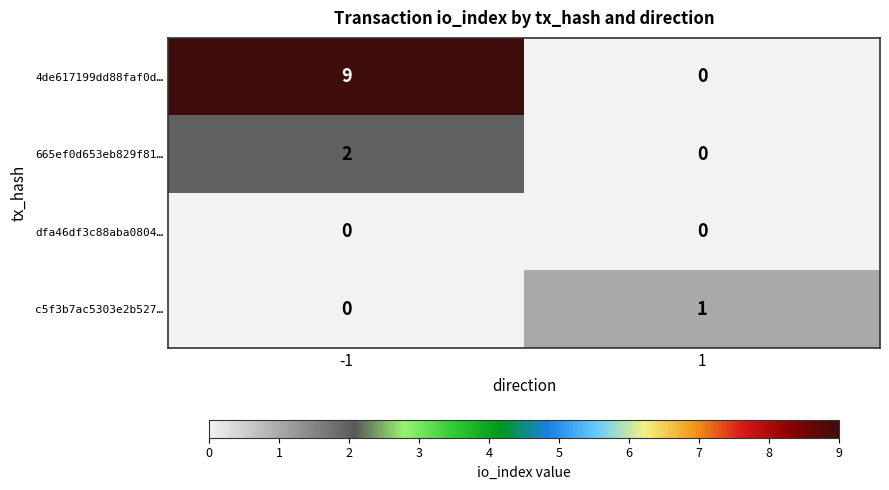

What is the total value across all series at -1?

11